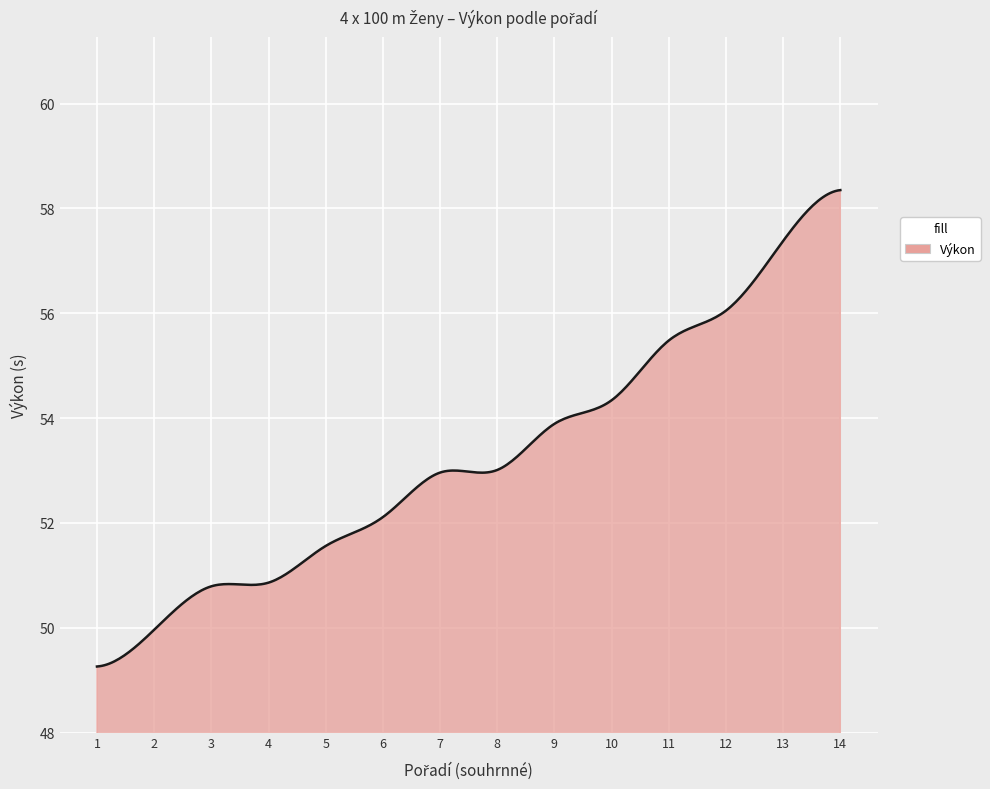

What is the maximum value shown in the chart?

58.4